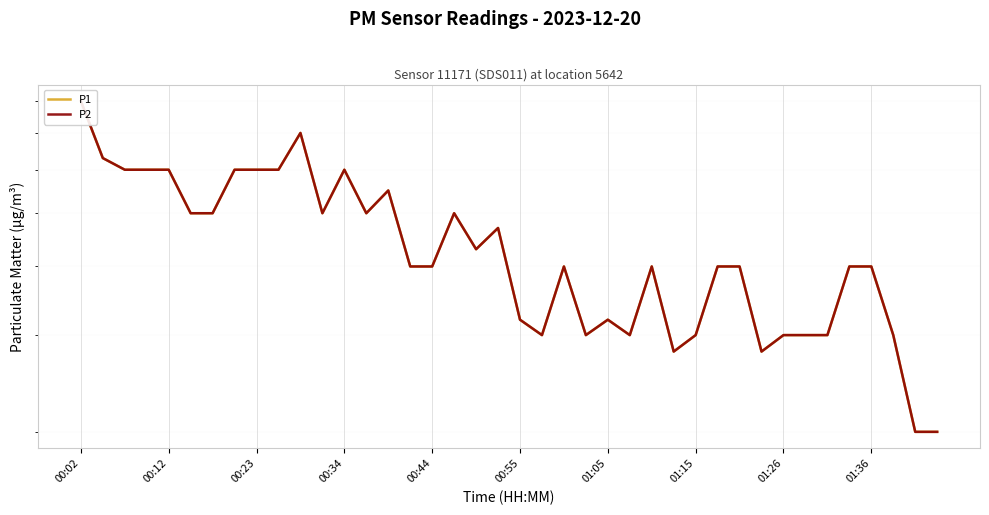

Which series has the widest spread of values?

P1